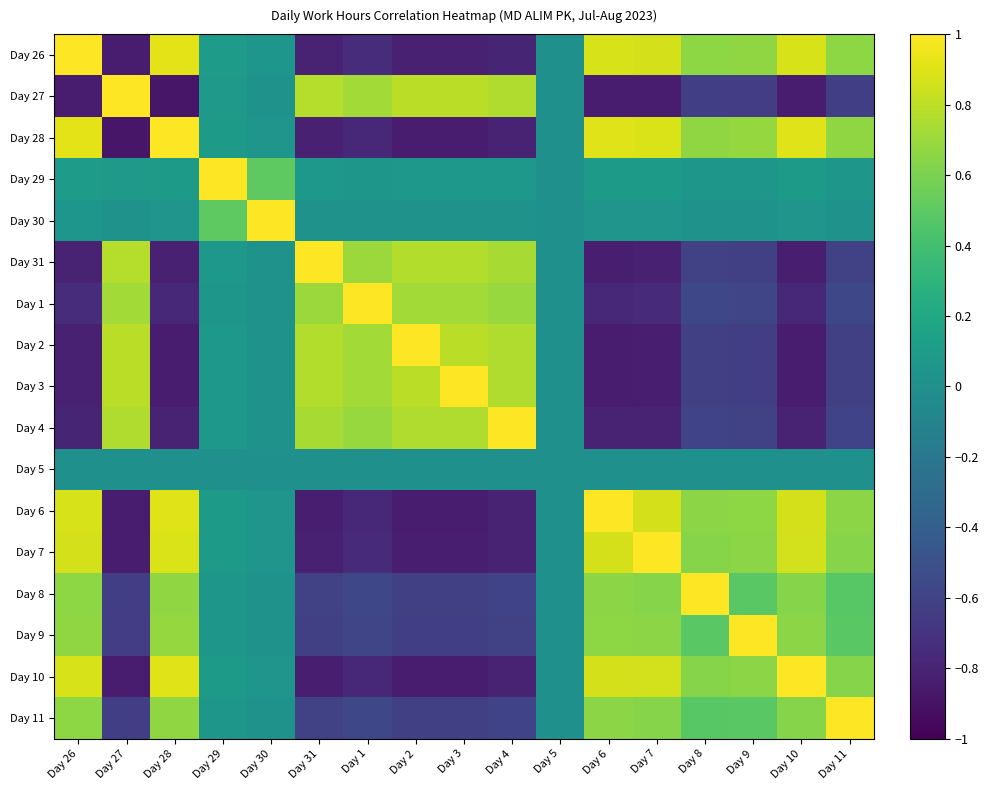

What is the smallest value displayed?

0.1